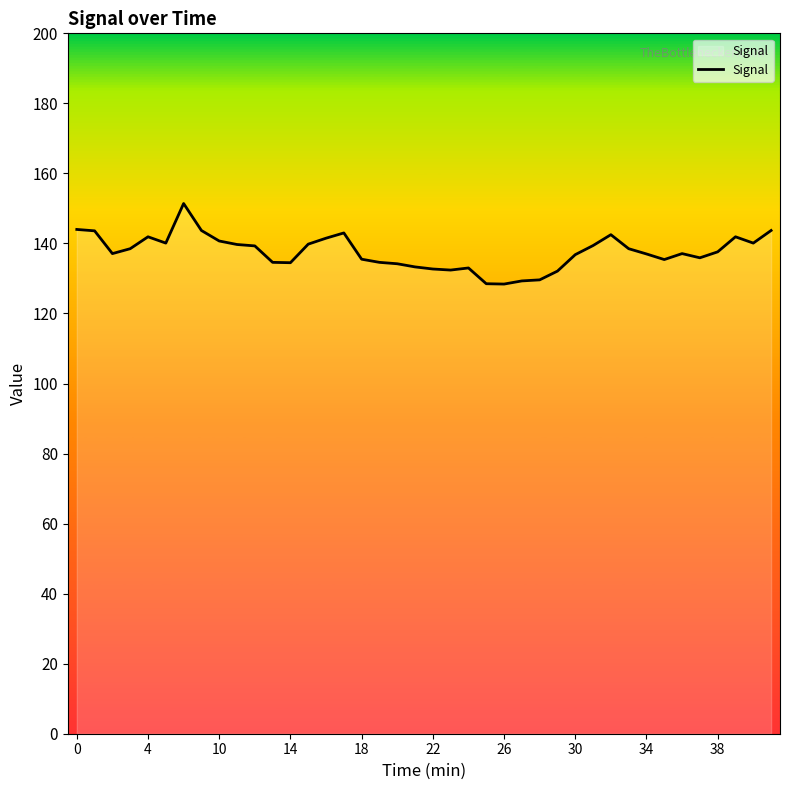

What is the difference between the maximum and minimum values?

23.0